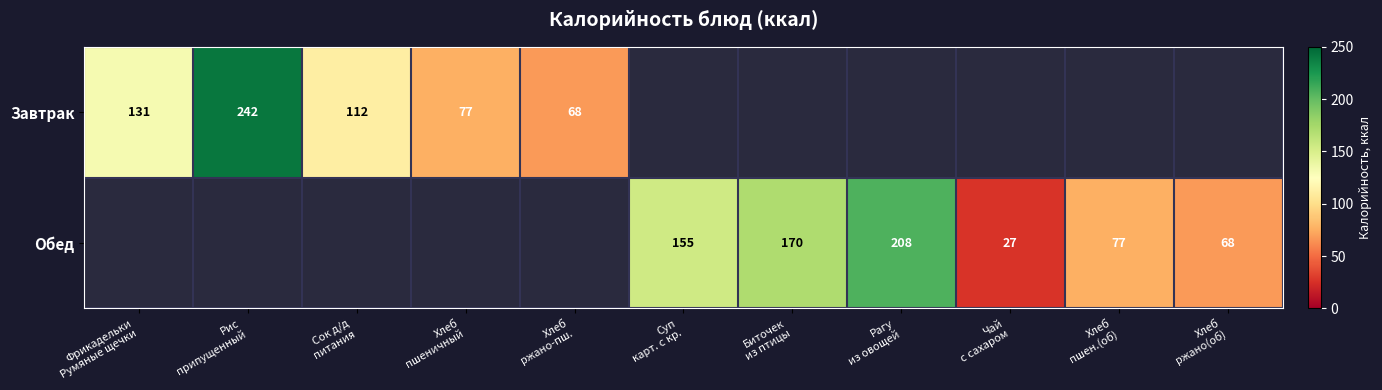

How many distinct data groups are displayed?

2